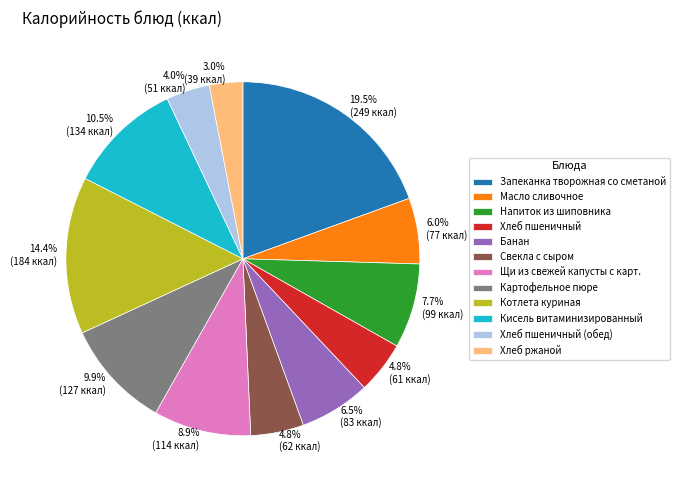

Does any single category account for the majority?

No